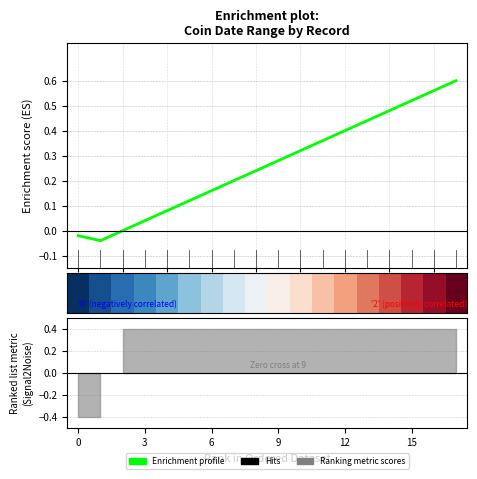

The value of row_0 at 6 is 0.2. True or false?

False